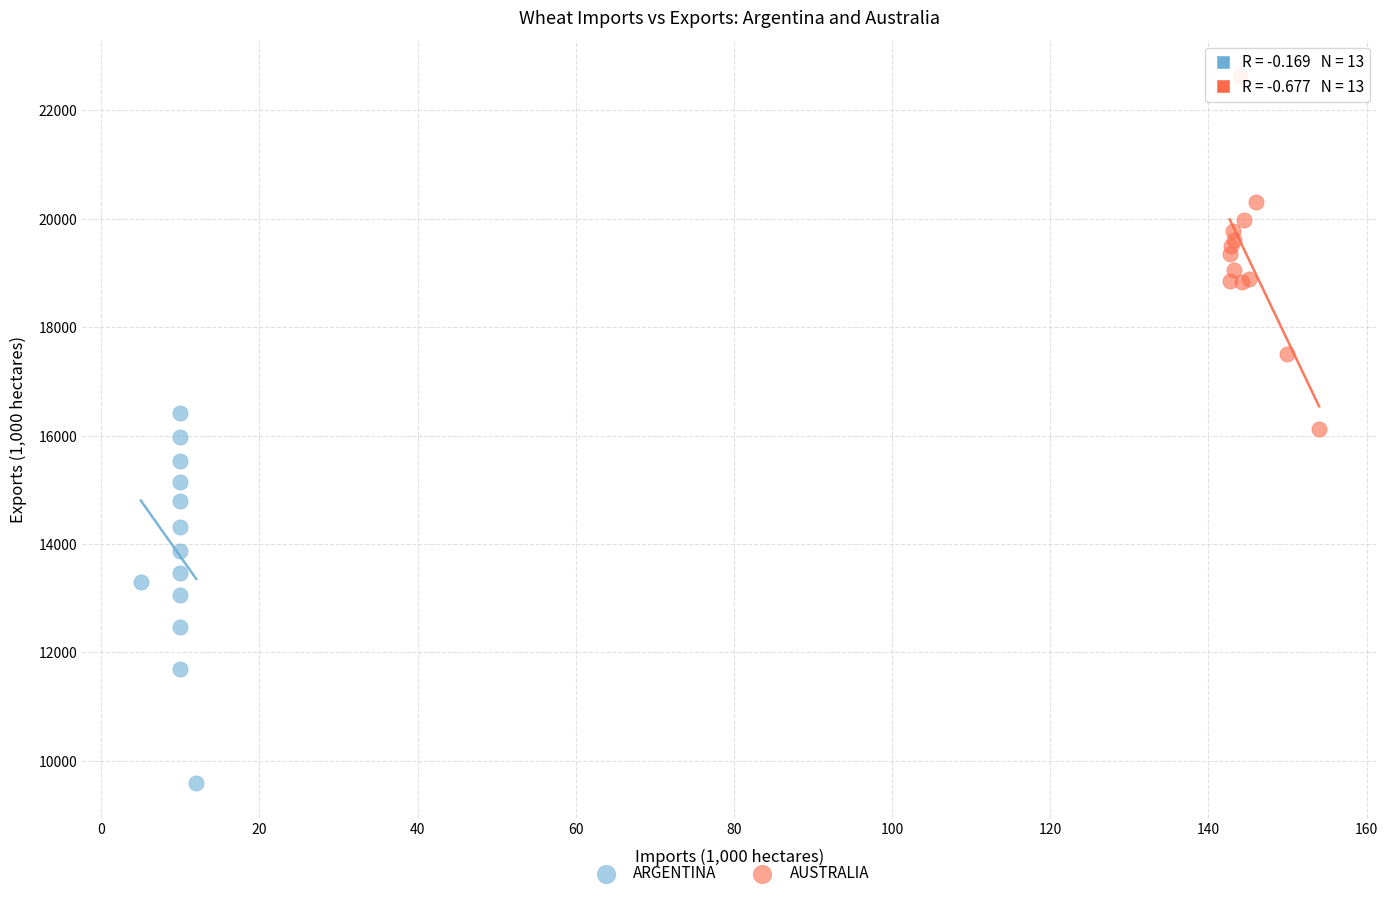

Which series contains the highest Y value?

AUSTRALIA